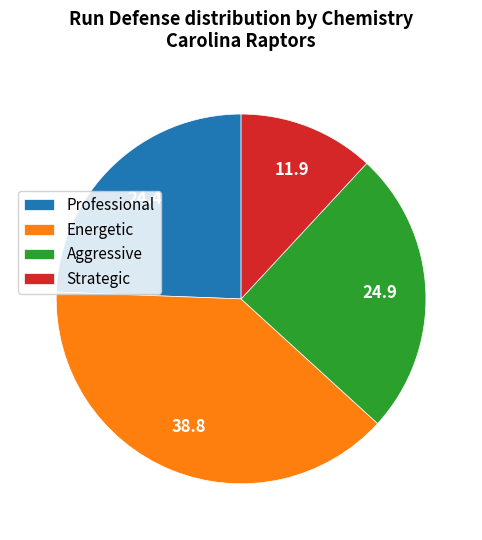

Which category has the biggest portion of the pie?

Energetic